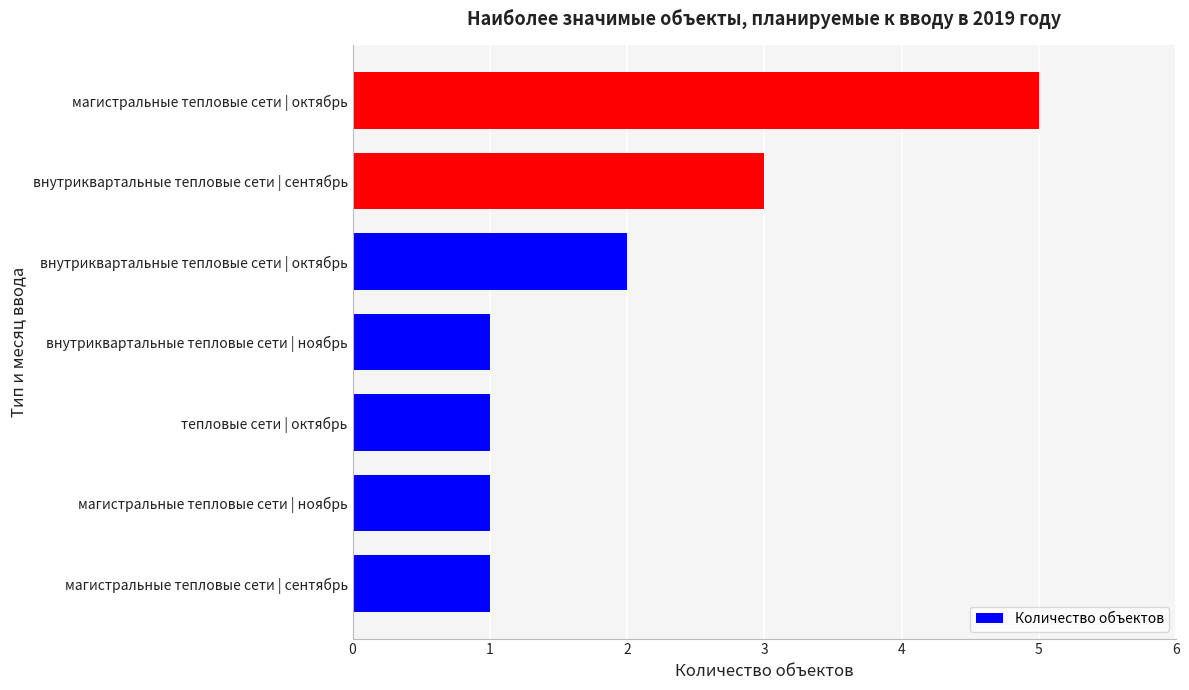

Is it true that the value at тепловые сети | октябрь is 0?

False